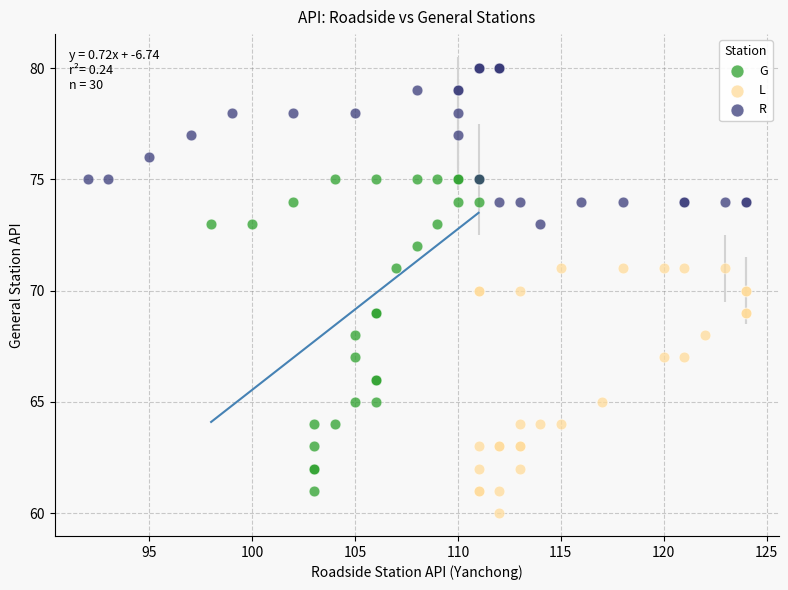

Which series contains the lowest Y value?

L